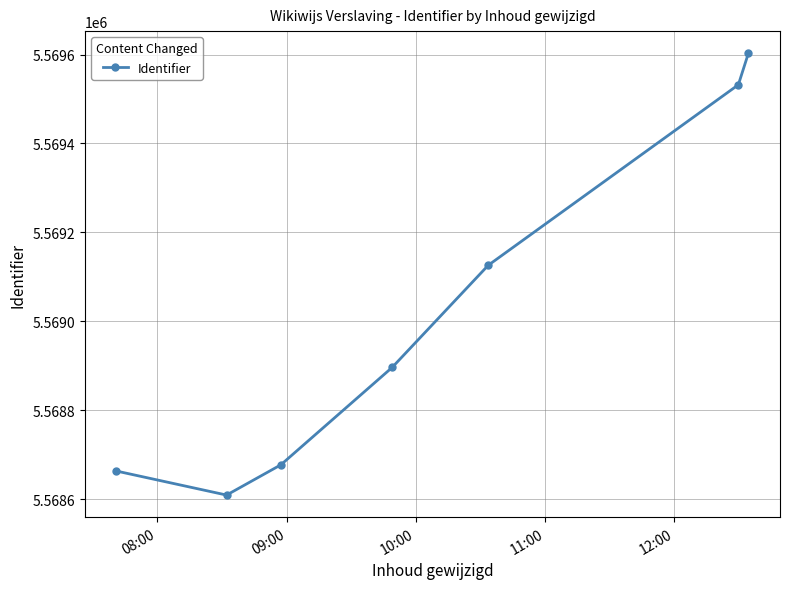

What is the value of the 4th point from the left?

5568896